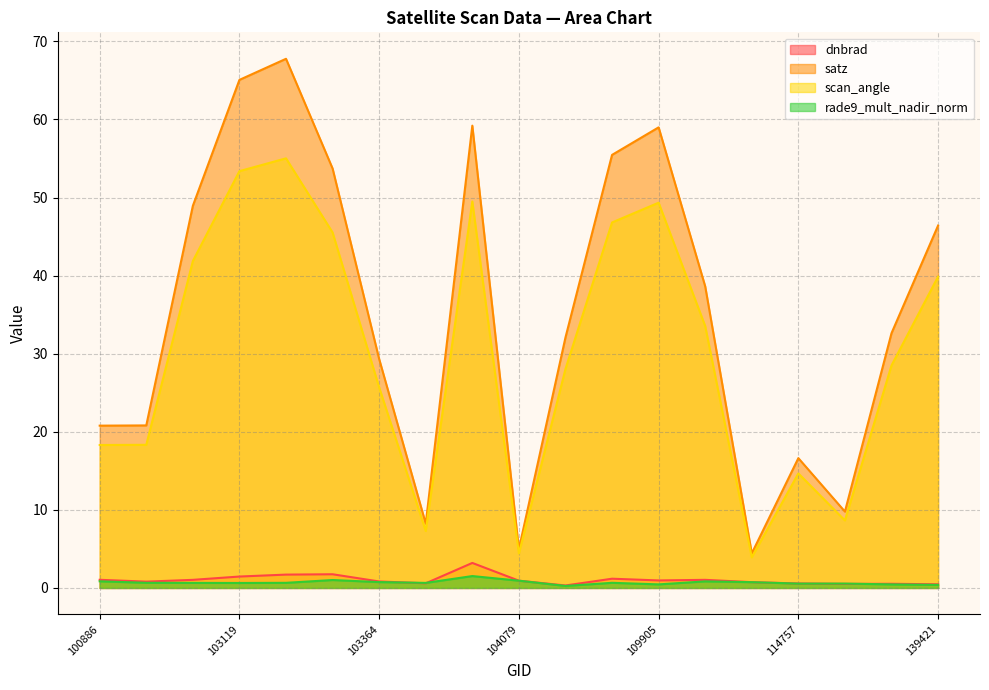

Reading left to right, extract all data points from this chart.

dnbrad: 1.0	0.8	1.0	1.5	1.7	1.8	0.8	0.6	3.2	0.9	0.3	1.2	1.0	1.0	0.7	0.6	0.5	0.5	0.5
satz: 20.8	20.8	48.9	65.1	67.8	53.7	29.3	8.2	59.2	5.0	32.1	55.5	59.0	38.6	4.4	16.6	9.8	32.6	46.4
scan_angle: 18.3	18.3	41.9	53.4	55.0	45.5	25.7	7.3	49.5	4.4	28.0	46.8	49.3	33.5	3.9	14.7	8.6	28.5	39.9
rade9_mult_nadir_norm: 0.9	0.7	0.6	0.6	0.7	1.0	0.7	0.6	1.5	0.9	0.3	0.7	0.5	0.8	0.7	0.6	0.6	0.5	0.4